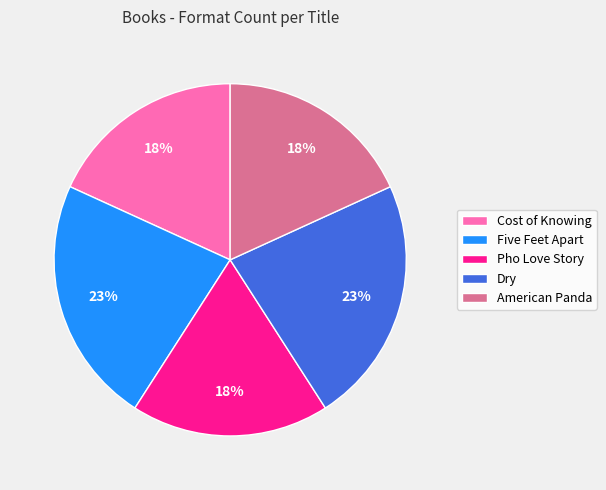

To the nearest percent, what is the difference between the largest and smallest slice percentages?

5%